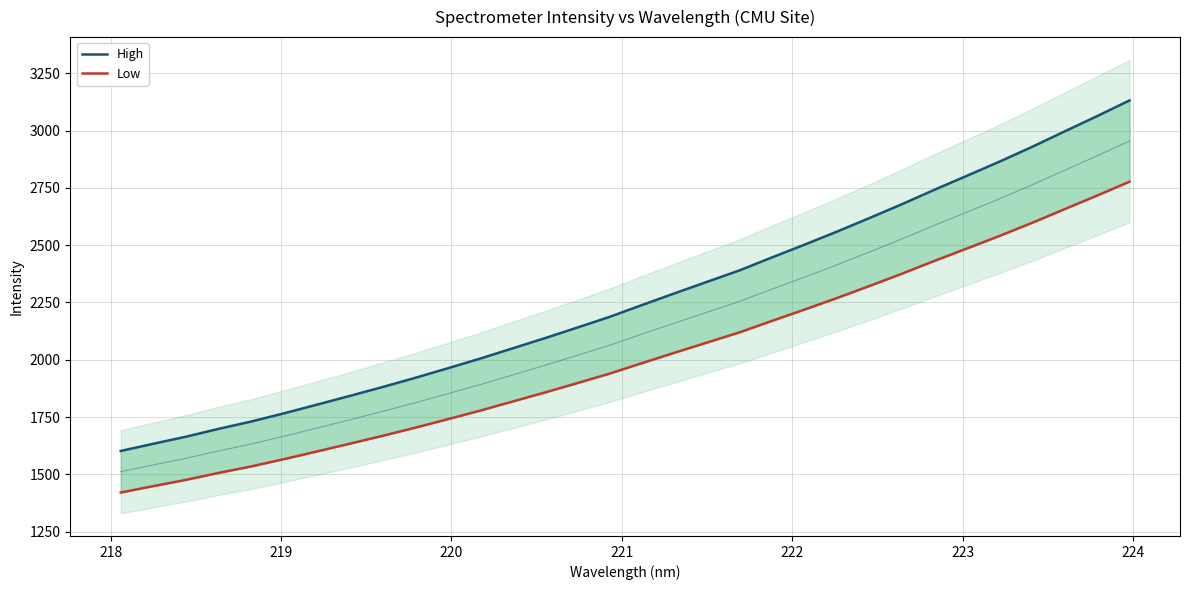

List the series in order of their peak value, lowest first.

Low, High